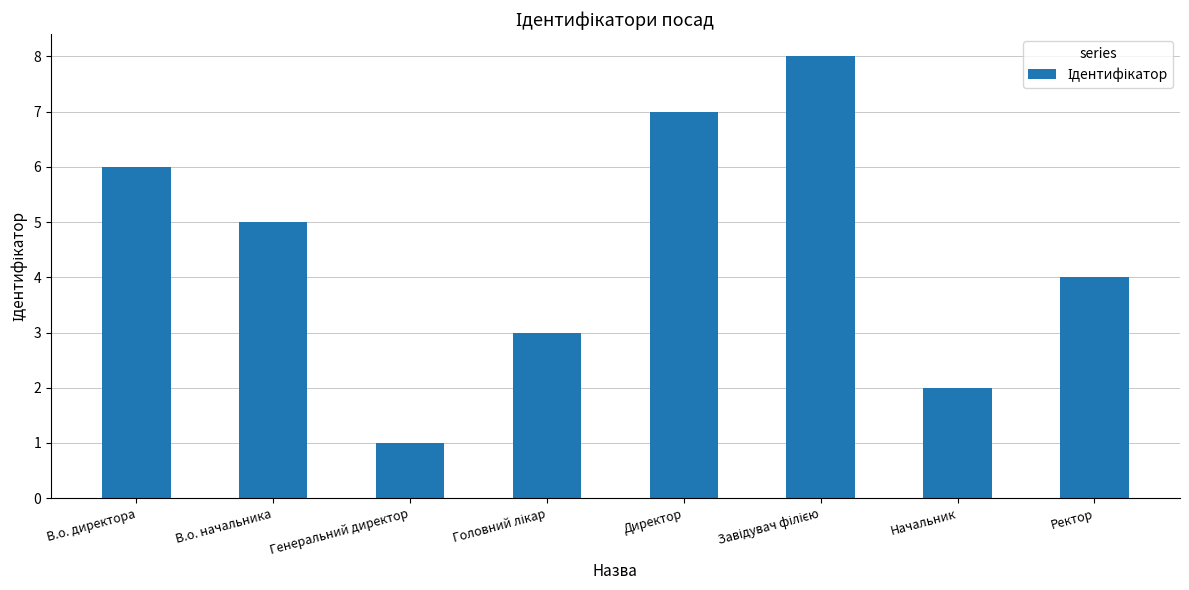

Which has a higher value, Генеральний директор or В.о. начальника?

В.о. начальника